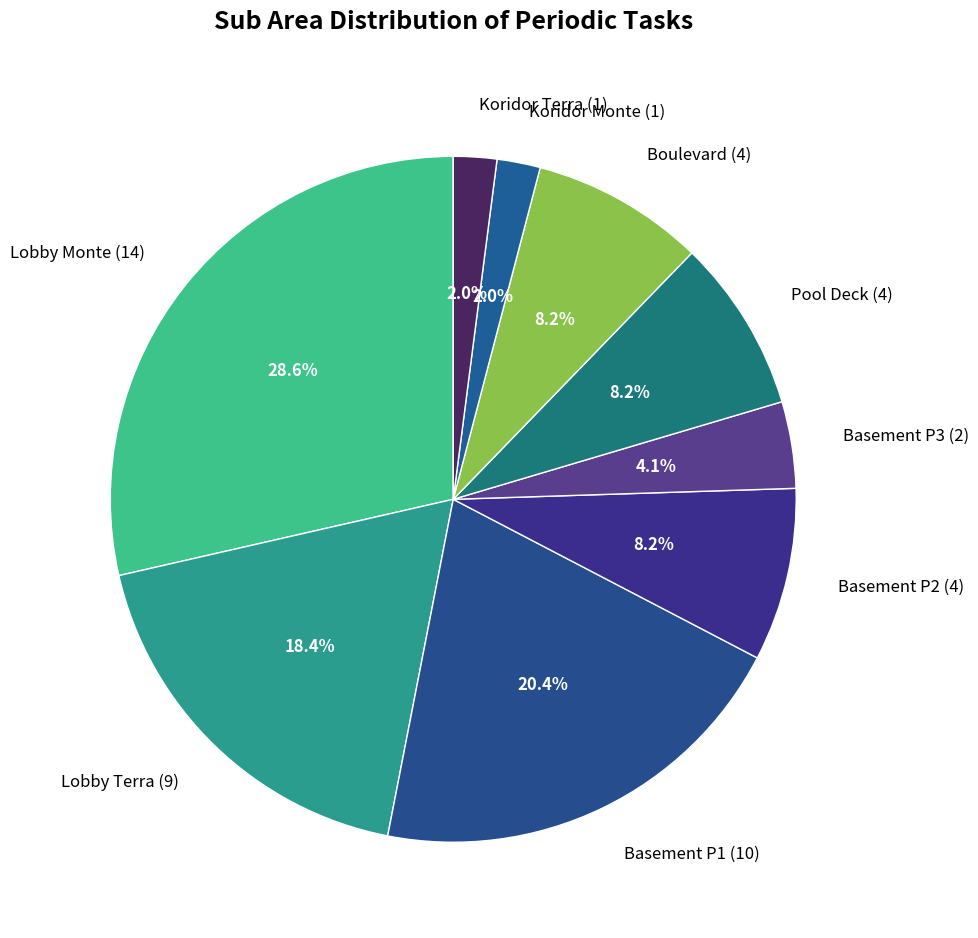

Is there any slice that represents more than half of the pie?

No